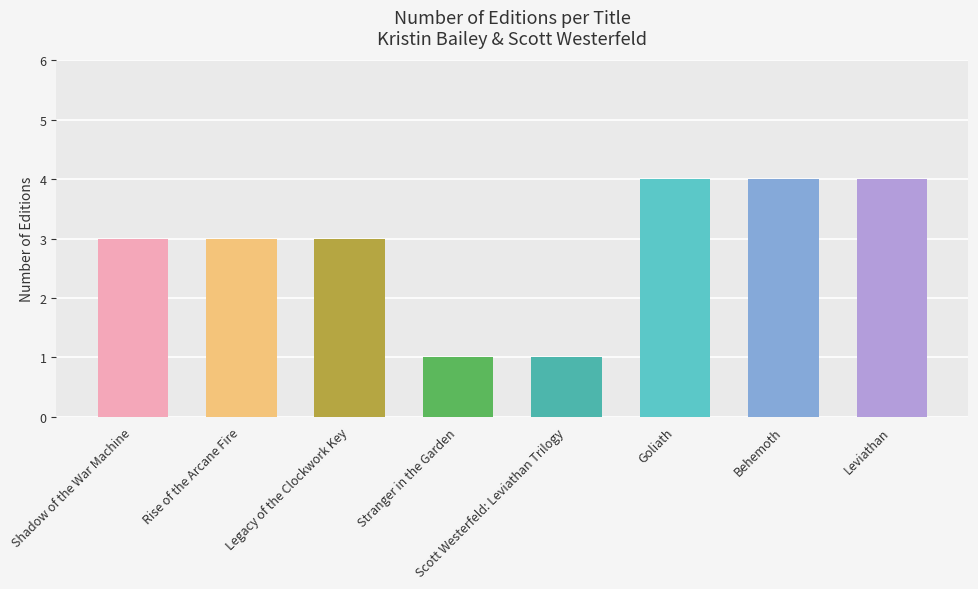

What is the change in value from Stranger in the Garden to Goliath?

+3